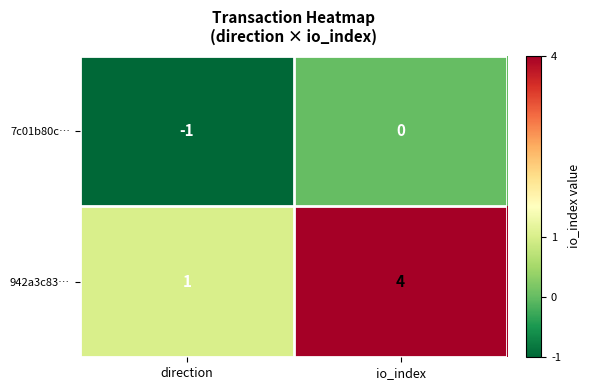

At how many categories does at least one series exceed 2?

1